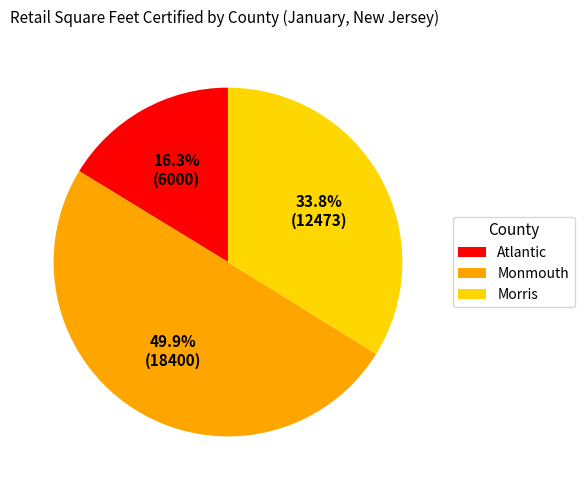

How many segments does this pie chart have?

3